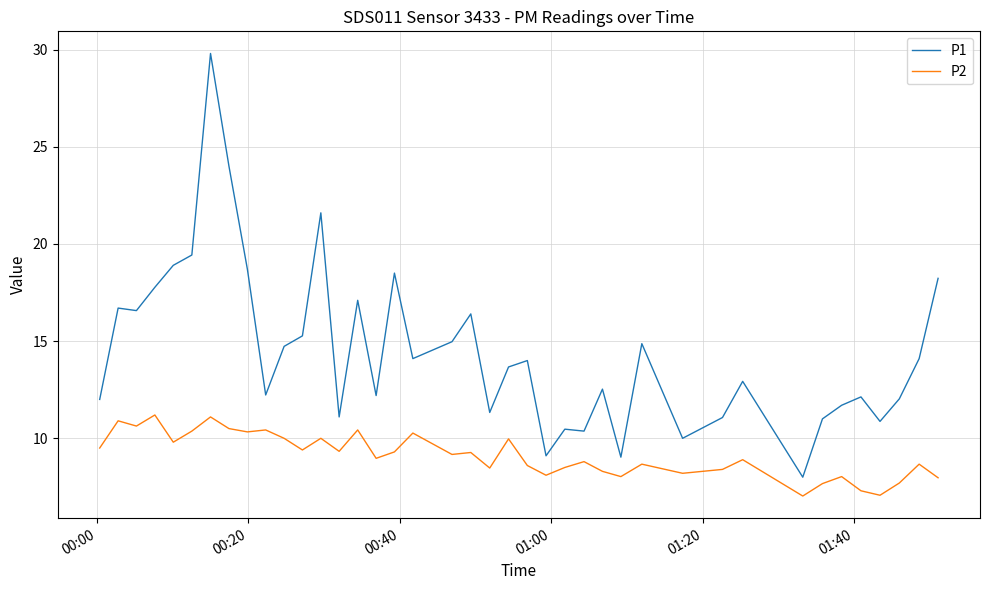

Rank the series by their maximum value, from highest to lowest.

P1, P2